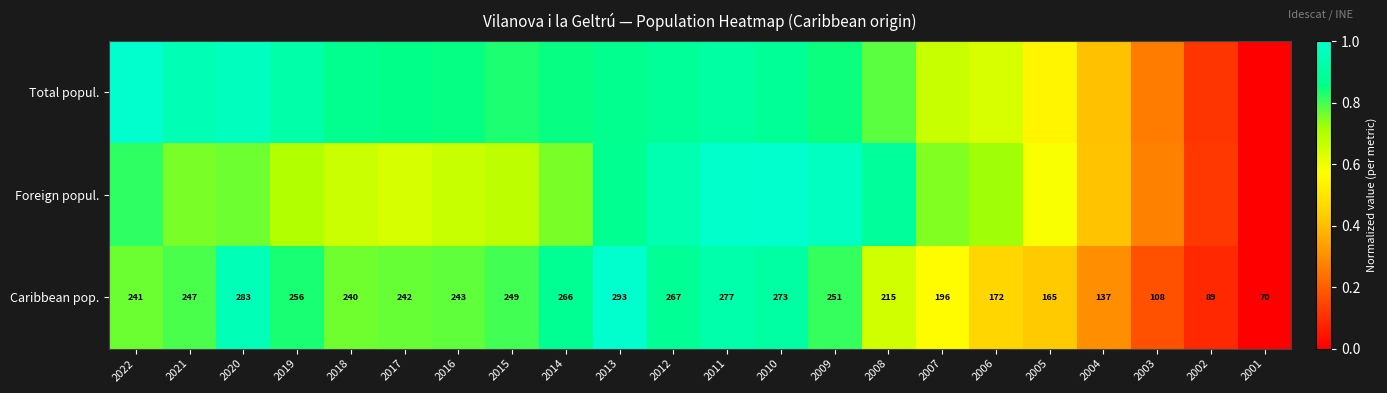

Which category has the lowest value in the Total popul. series?

2001